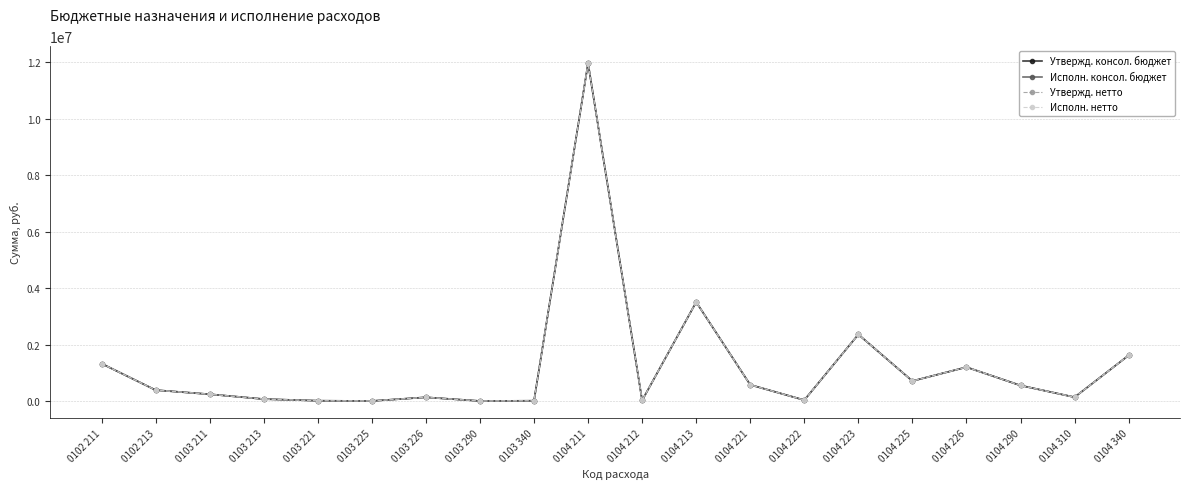

Which has a higher value, 0103 221 or 0104 225?

0104 225